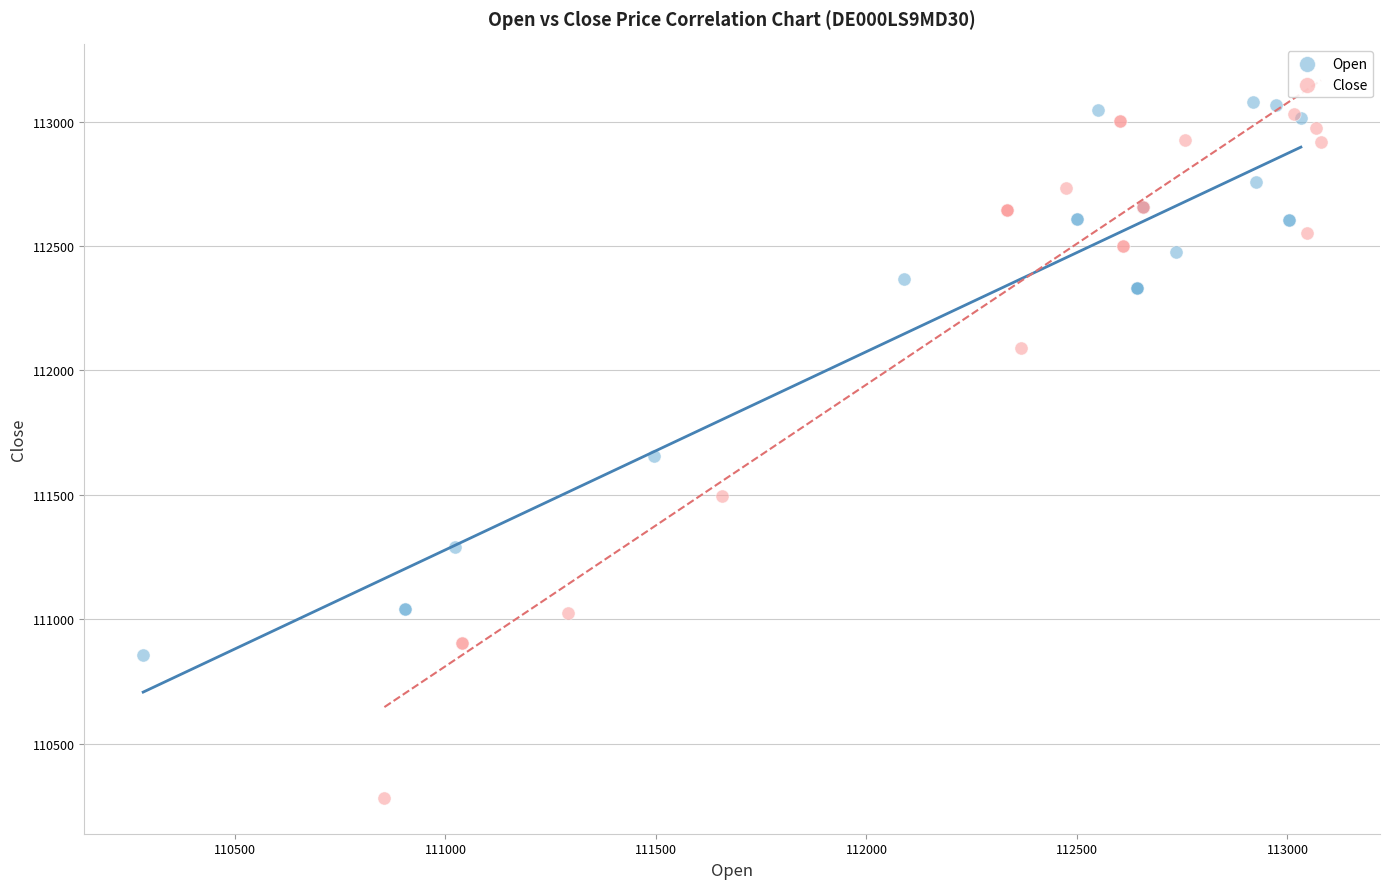

Which series contains the lowest Y value?

Close